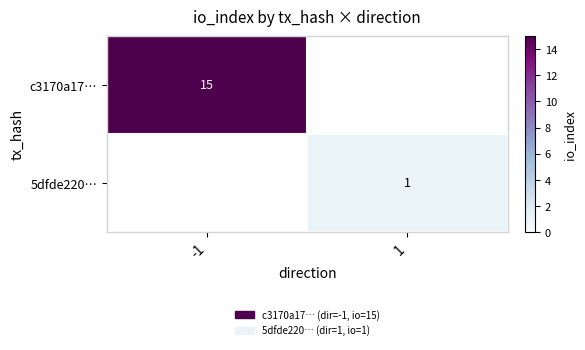

True or false: 5dfde220… has a value of 1.5 at 1.

False